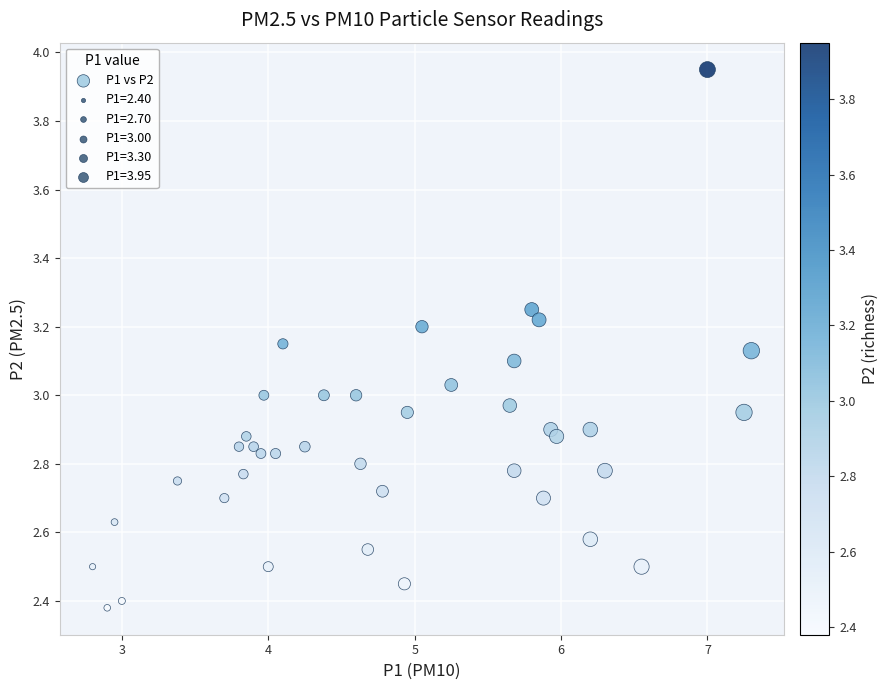

What is the range of X values (max minus min)?

4.5